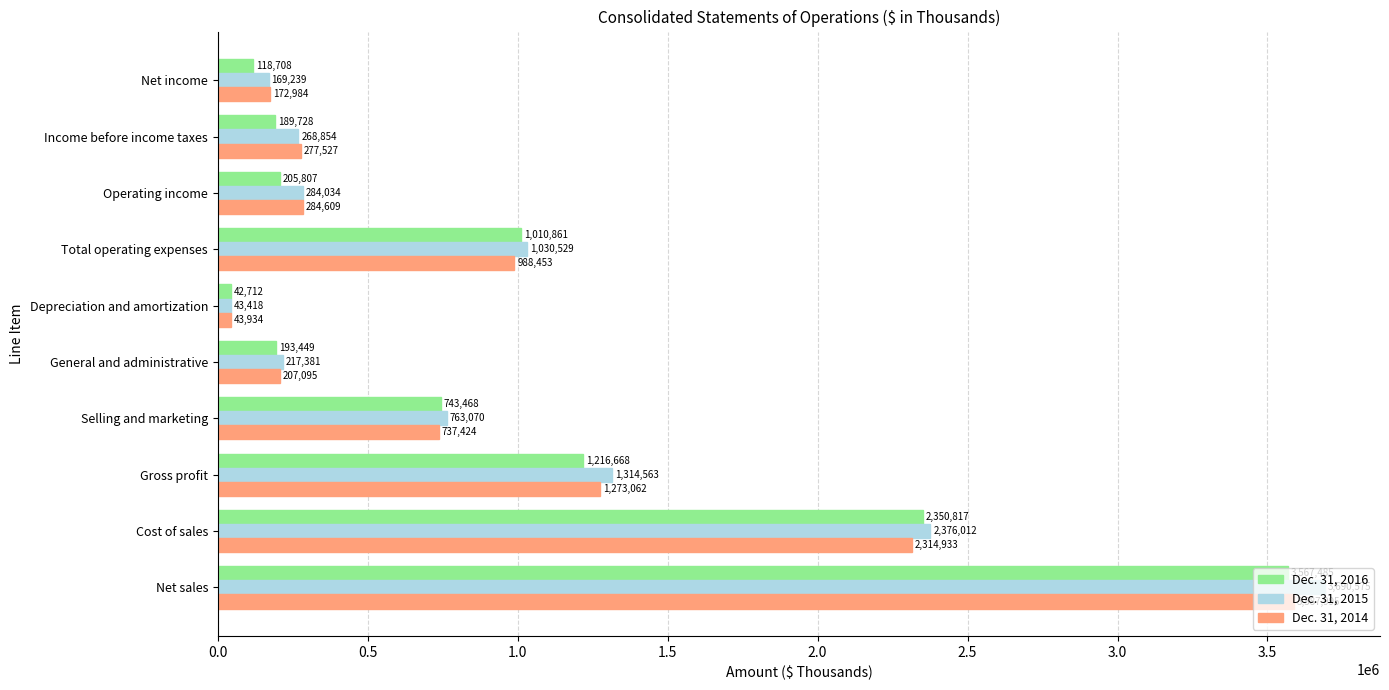

At which label does Dec. 31, 2016 reach its minimum?

Depreciation and amortization